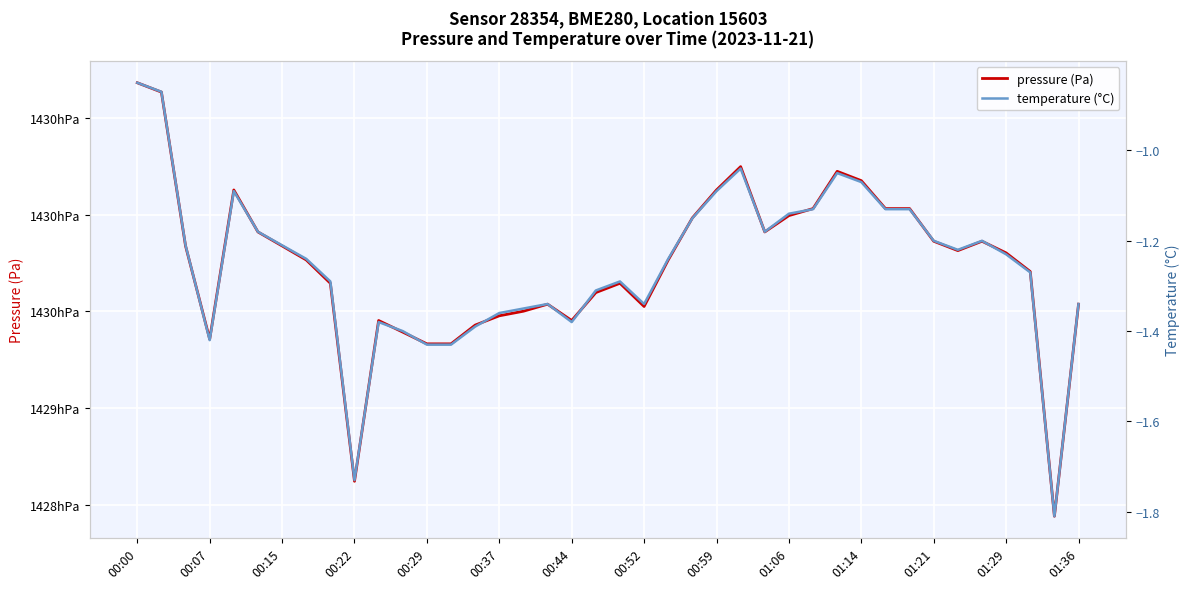

What is the maximum value shown in the chart?

143068.2